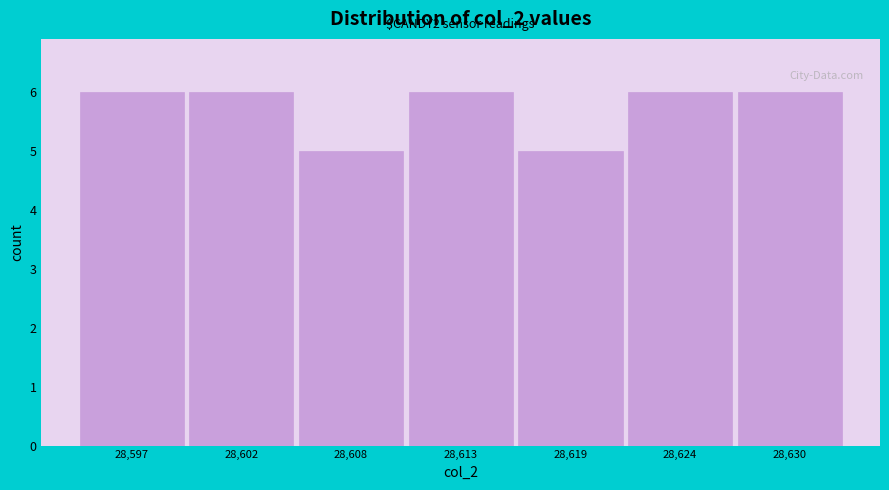

Reading left to right, what are all the values shown in this chart?

6	6	5	6	5	6	6